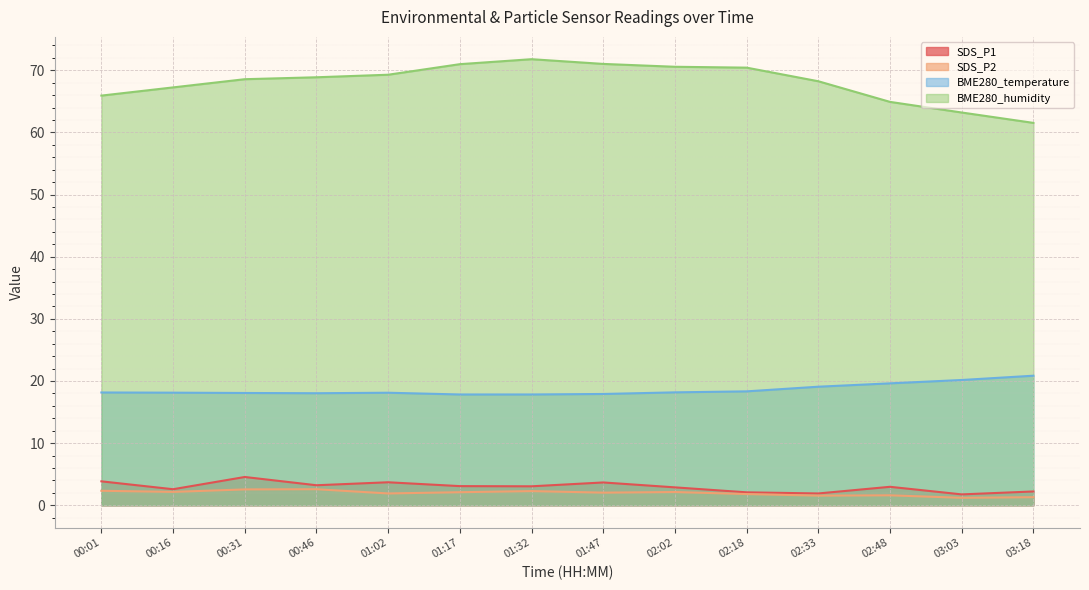

What is the label of the 1st point from the left?

00:01